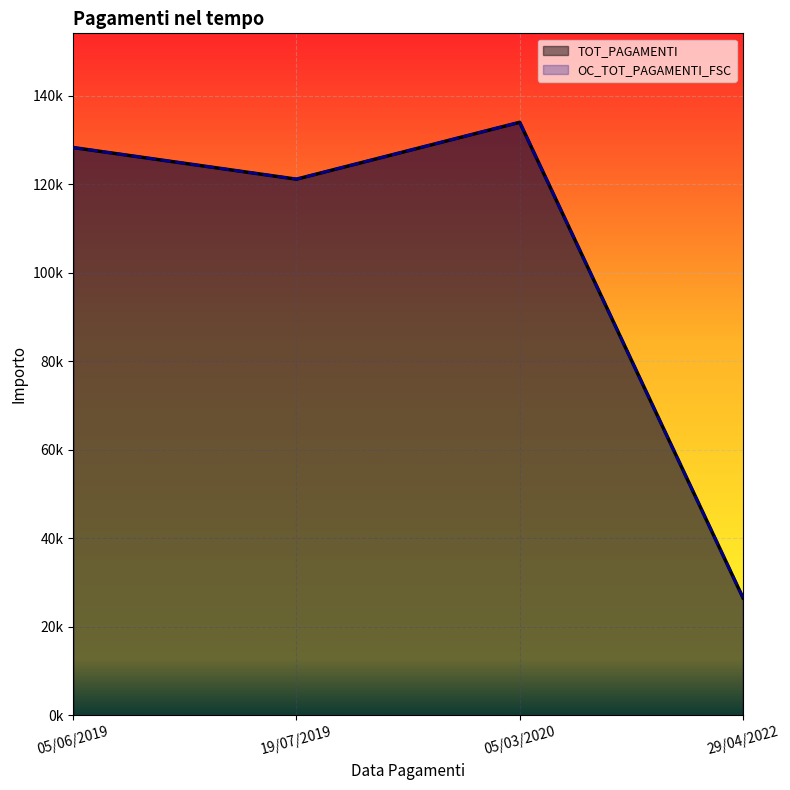

Where is TOT_PAGAMENTI nearest to the value 80244?

19/07/2019